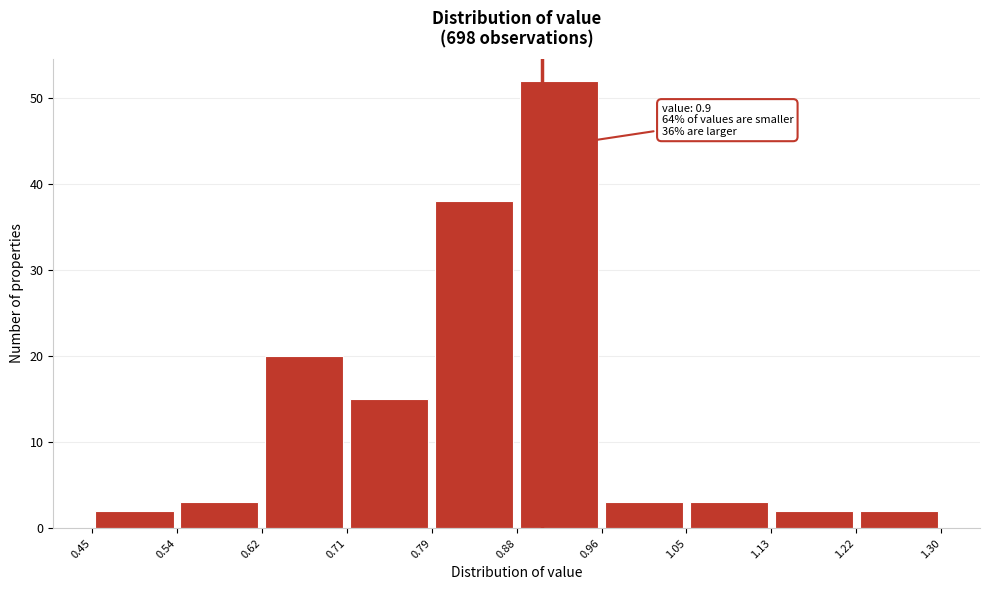

Over which range of the x-axis is the bar tallest?

0.88 to 0.96